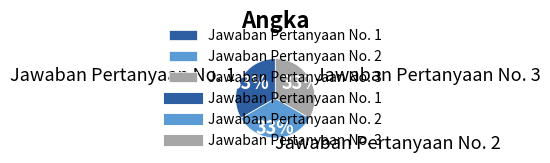

Is there a majority slice in this chart?

No